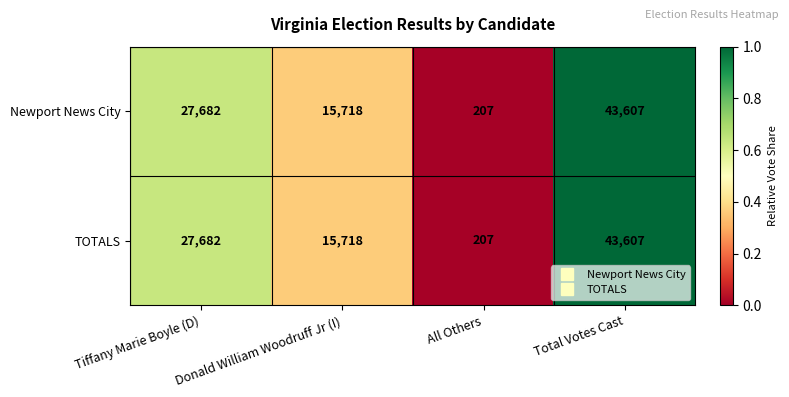

Count the TOTALS values in the range 15718 to 43607.

3